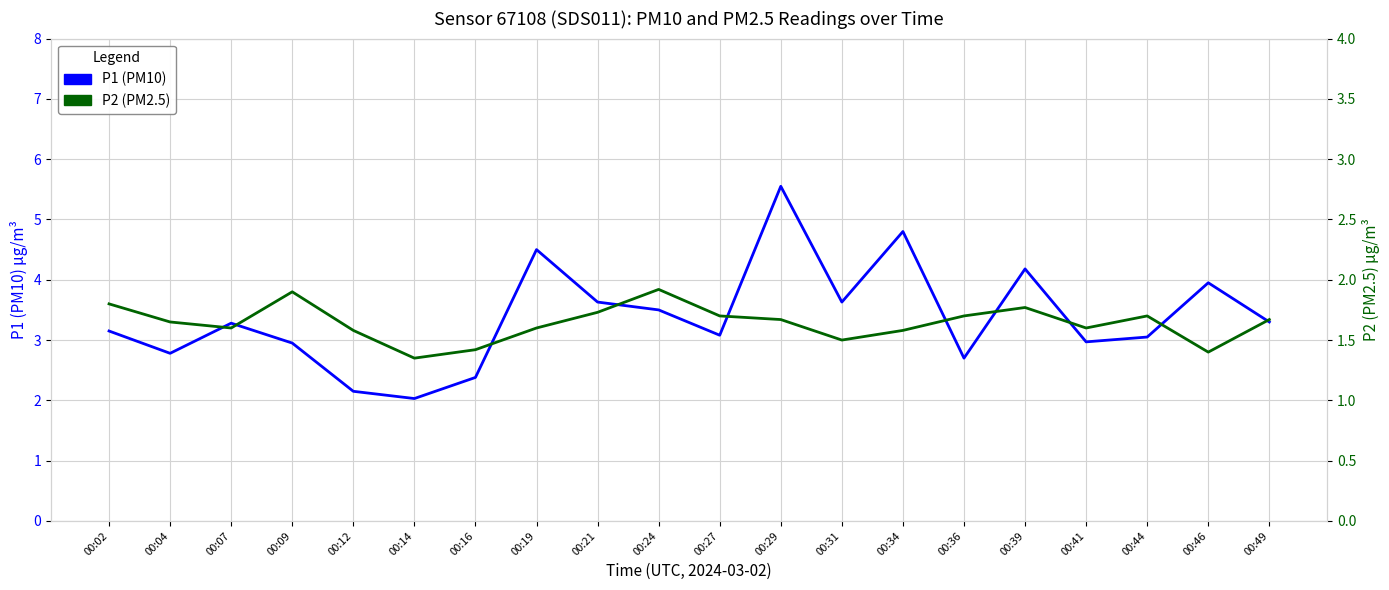

True or false: P2 (PM2.5) and P1 (PM10) cross at least once.

False